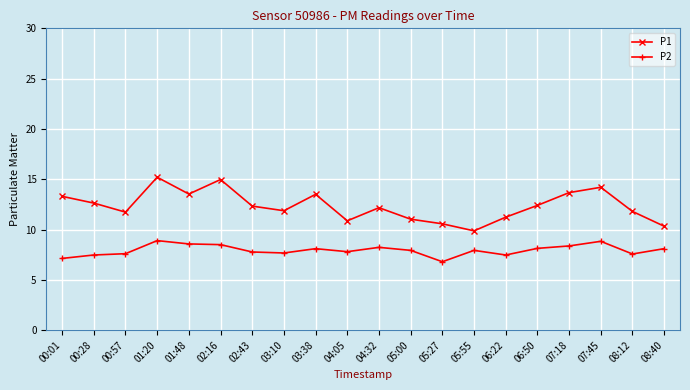

At which category does the chart reach its minimum across all series?

05:27